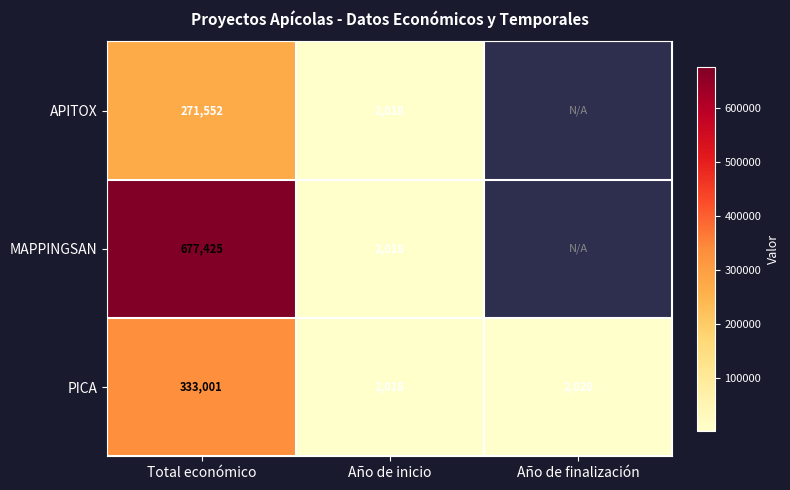

Which category has the highest value in the PICA series?

Total económico